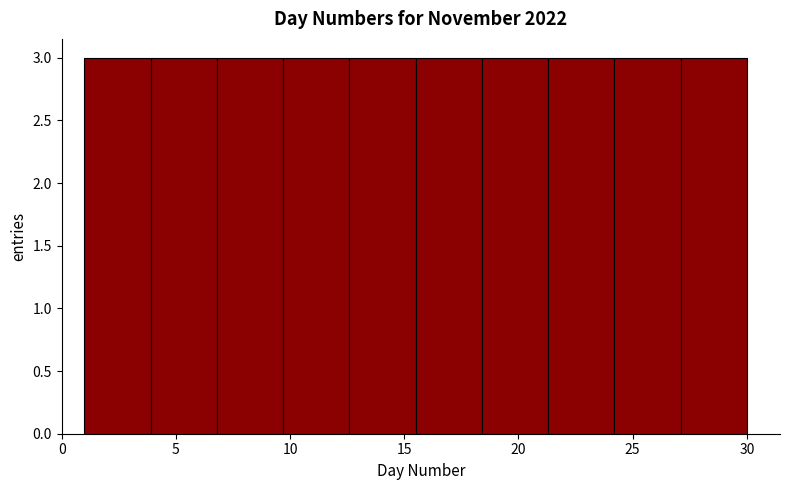

What is the height of the bar covering 3.9 to 6.8 on the x-axis? Neither the bar edges nor the heights are printed on the chart, so give them approximately, as read against the axes.

3